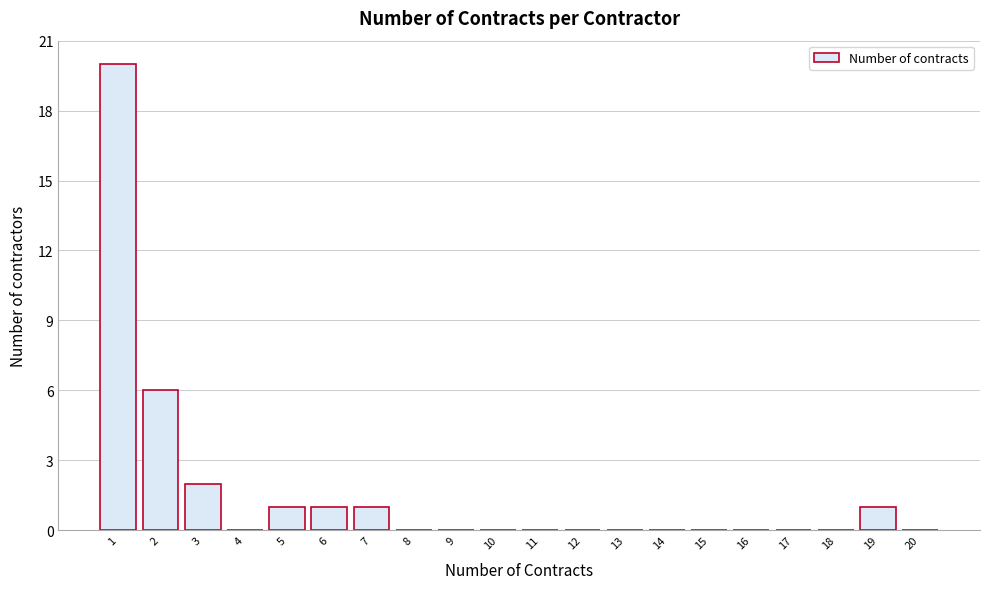

Reading left to right, what are all the values shown in this chart?

1=20	2=6	3=2	4=0	5=1	6=1	7=1	8=0	9=0	10=0	11=0	12=0	13=0	14=0	15=0	16=0	17=0	18=0	19=1	20=0